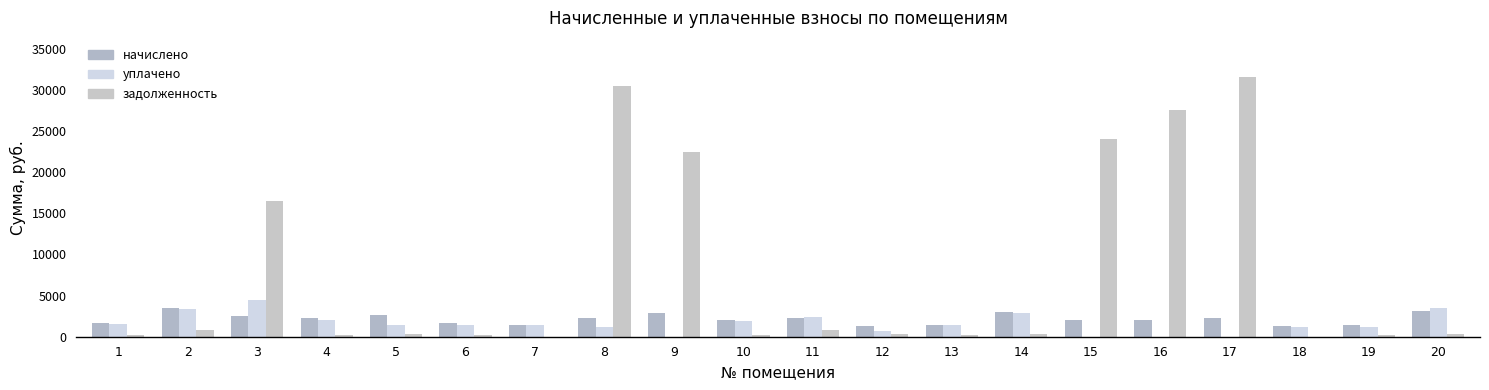

Where does the задолженность series first go above 328?

2